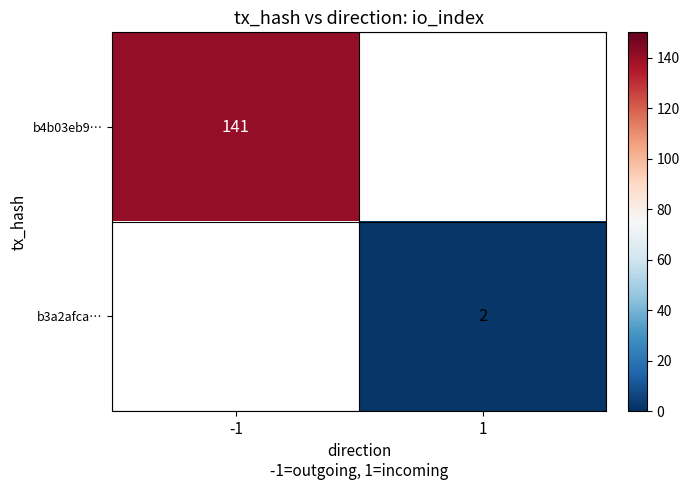

Between 1 and -1, which is larger?

-1